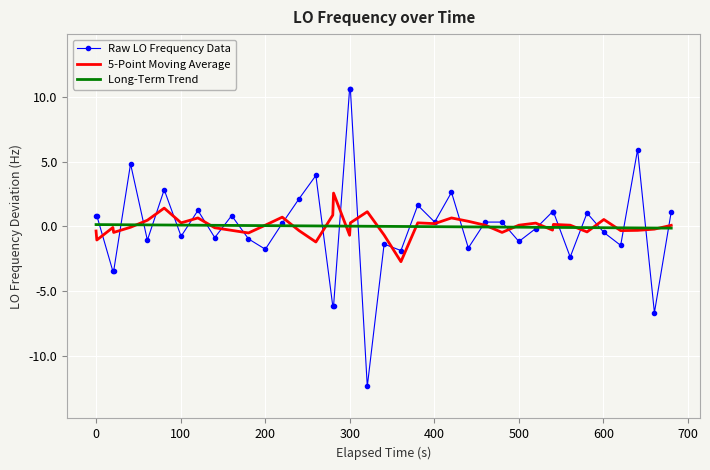

What is the difference between the maximum and minimum values in the Long-Term Trend series?

0.3